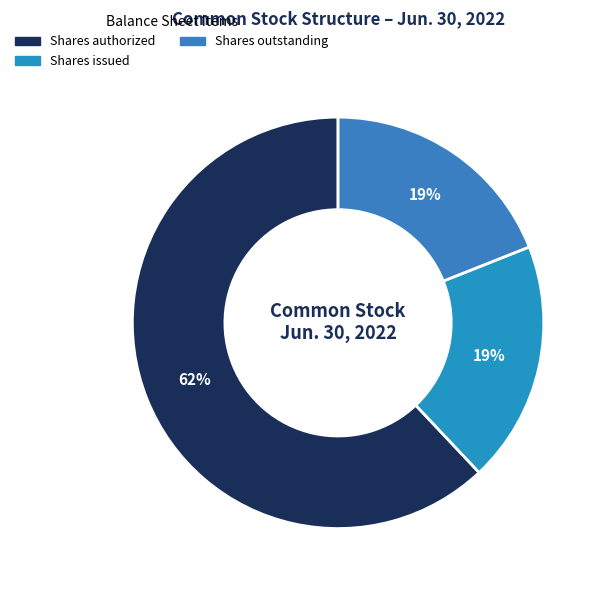

How many segments does this pie chart have?

3